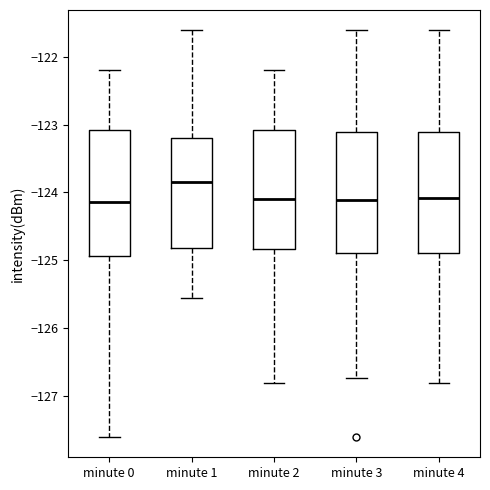

Reading left to right, read every box against the y-axis: the position of its median line, the range the box covers, and the ends of its whiskers. The values are not printed on the chart, so give them approximately, as read against the axis.

minute 0: median -124.1, box -124.9 to -123.1, whiskers -127.6 to -122.2
minute 1: median -123.8, box -124.8 to -123.2, whiskers -125.6 to -121.6
minute 2: median -124.1, box -124.8 to -123.1, whiskers -126.8 to -122.2
minute 3: median -124.1, box -124.9 to -123.1, whiskers -126.7 to -121.6
minute 4: median -124.1, box -124.9 to -123.1, whiskers -126.8 to -121.6